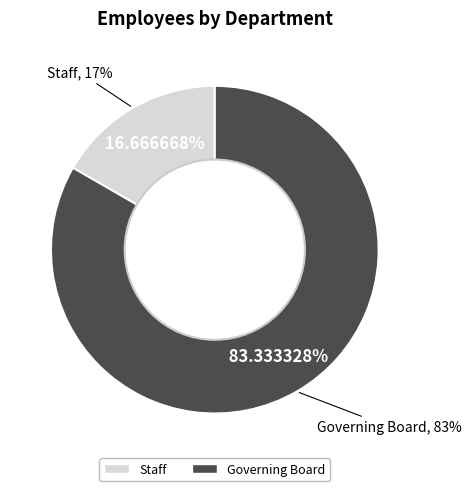

How many segments does this pie chart have?

2